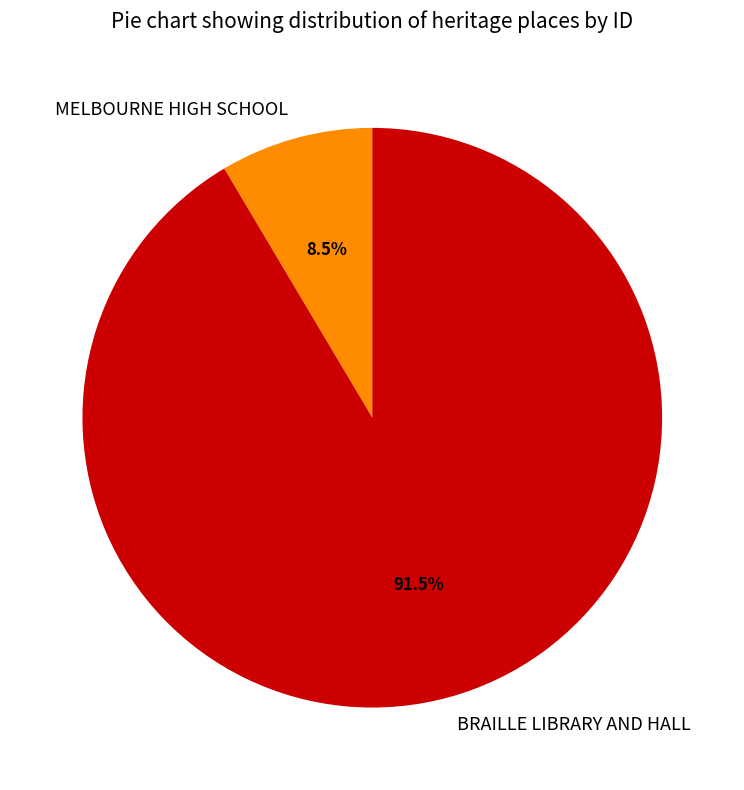

Which has a higher value, BRAILLE LIBRARY AND HALL or MELBOURNE HIGH SCHOOL?

BRAILLE LIBRARY AND HALL